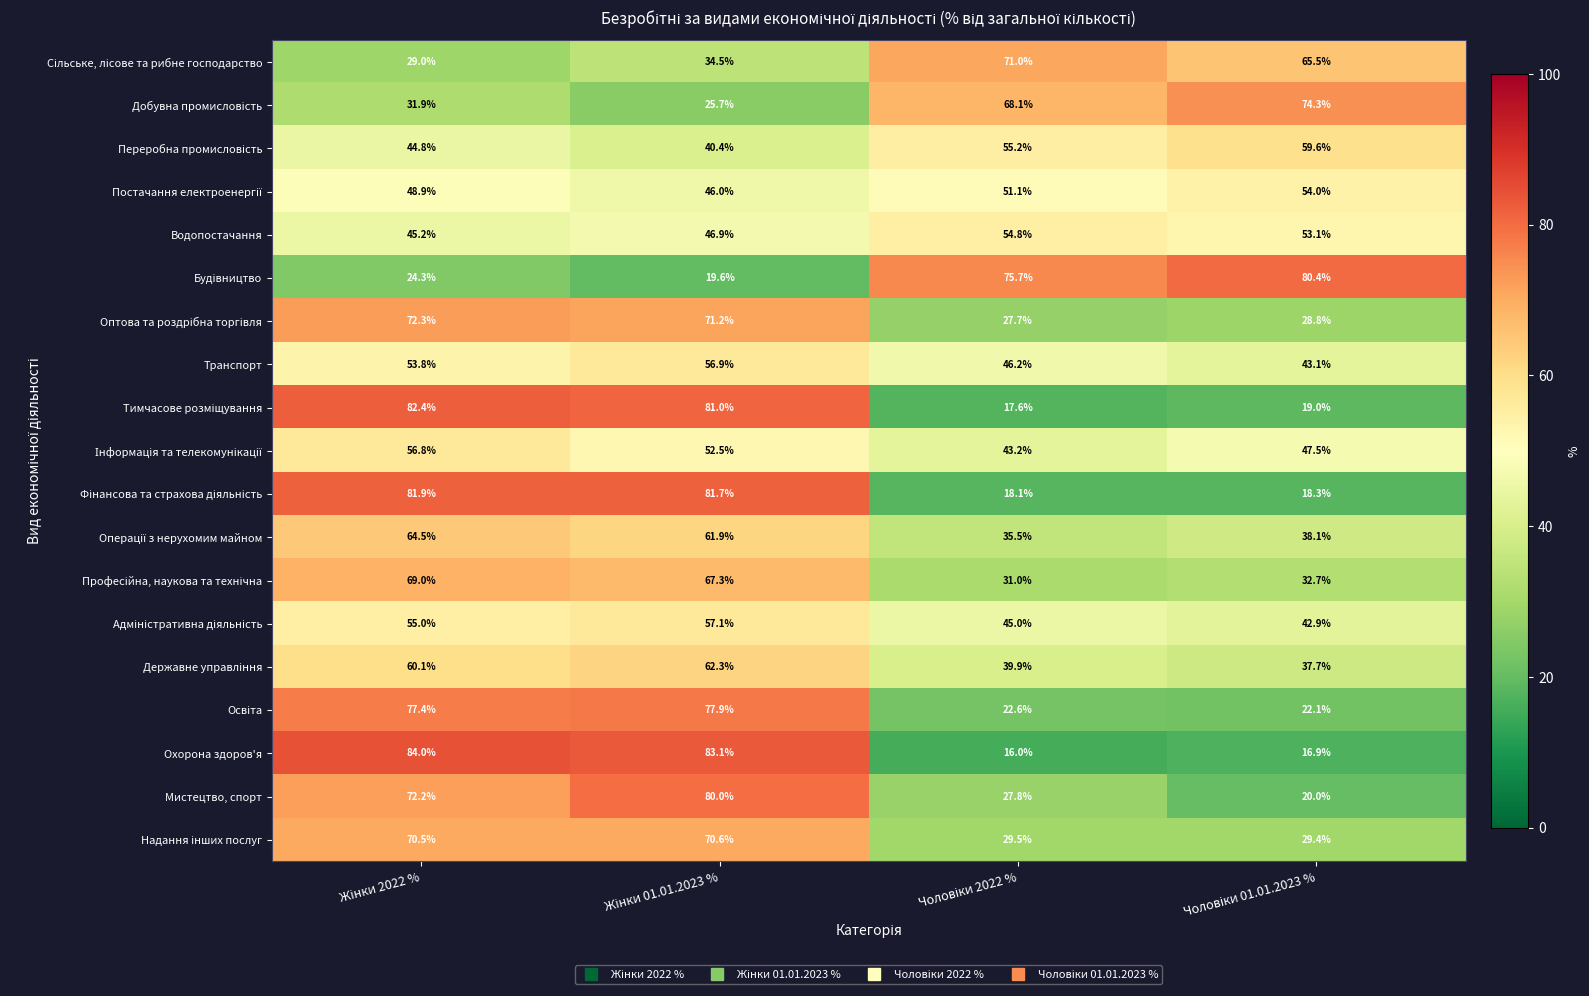

What is the sum of all Водопостачання values?

200.0